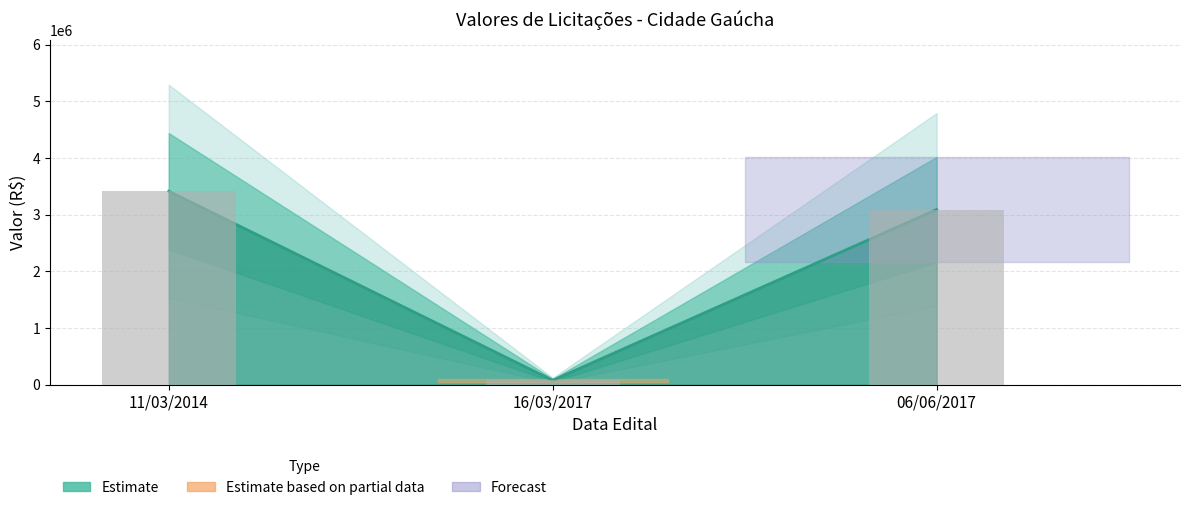

The value at 11/03/2014 is 3414871.5. True or false?

True